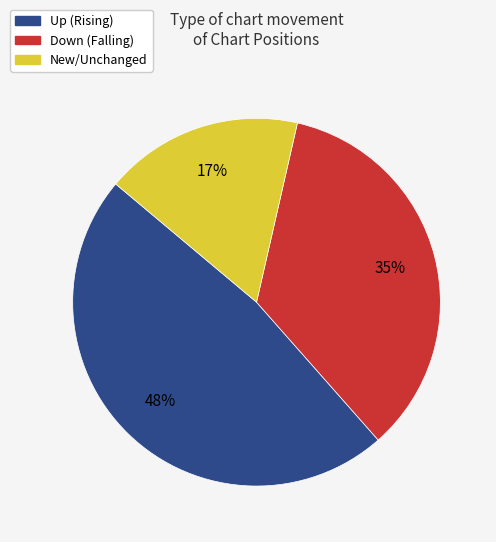

Is there any slice that represents more than half of the pie?

No